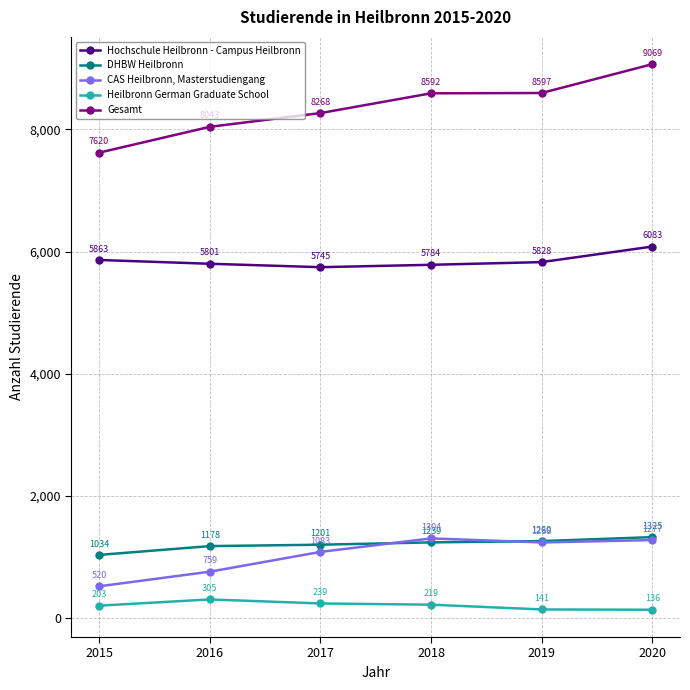

The value of Hochschule Heilbronn - Campus Heilbronn at 2020 is 2888. True or false?

False